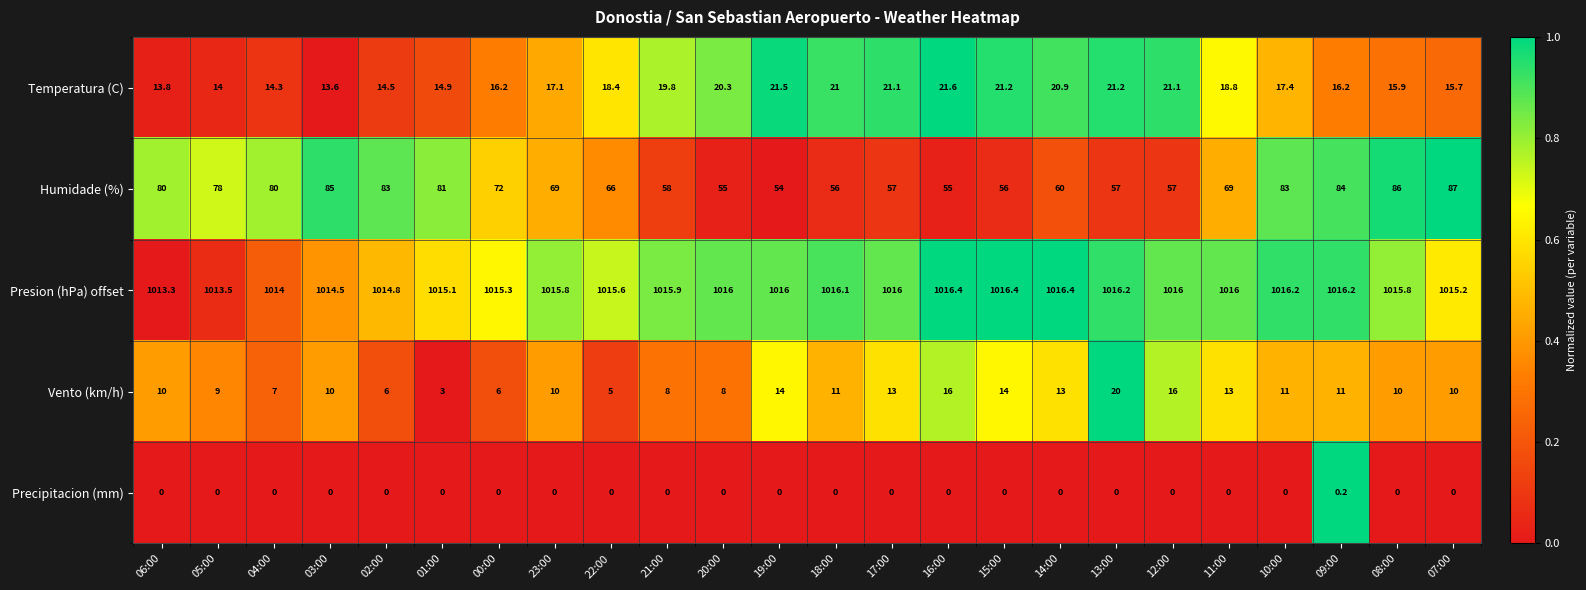

What is the difference between the maximum and minimum values in the Humidade (%) series?

33.0